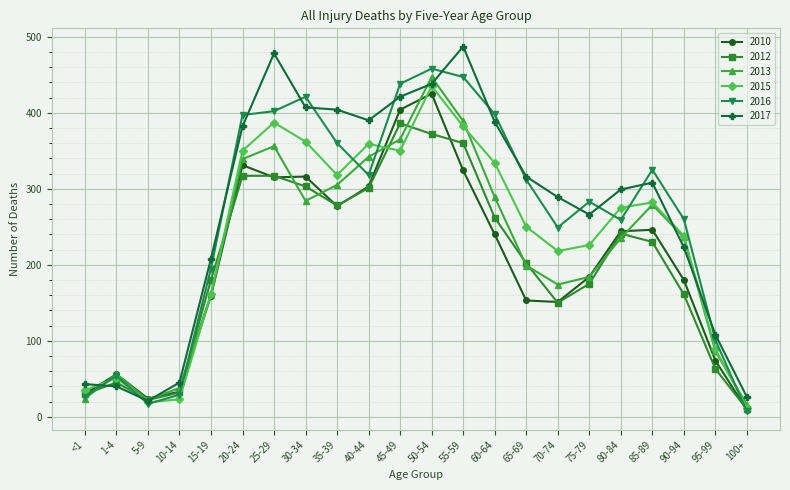

Where does the 2012 series first go above 230?

20-24